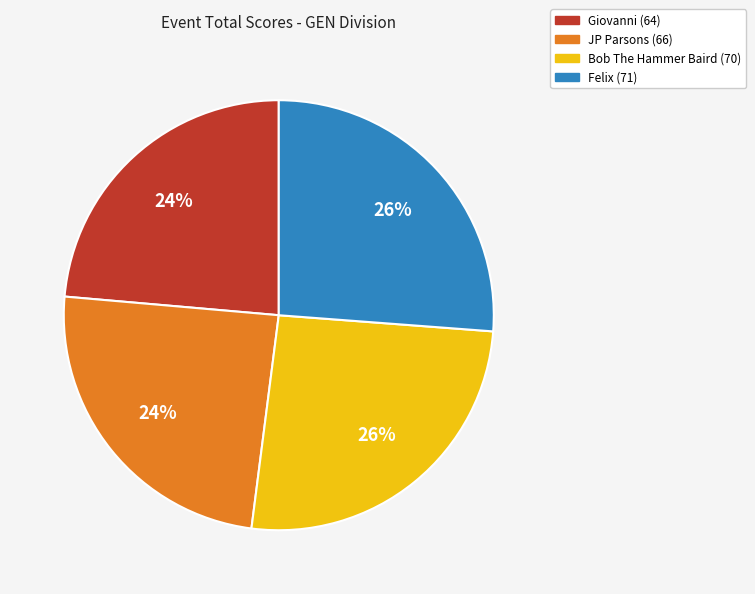

Is JP Parsons the majority of the pie?

No